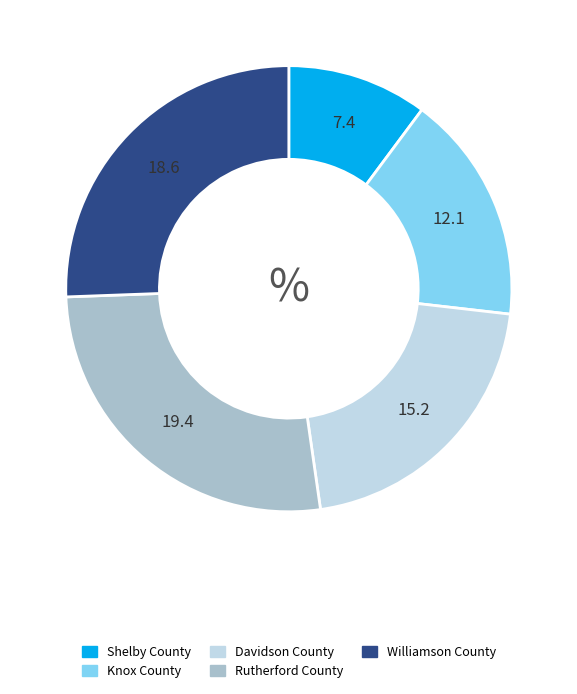

Count the number of slices in the pie.

5